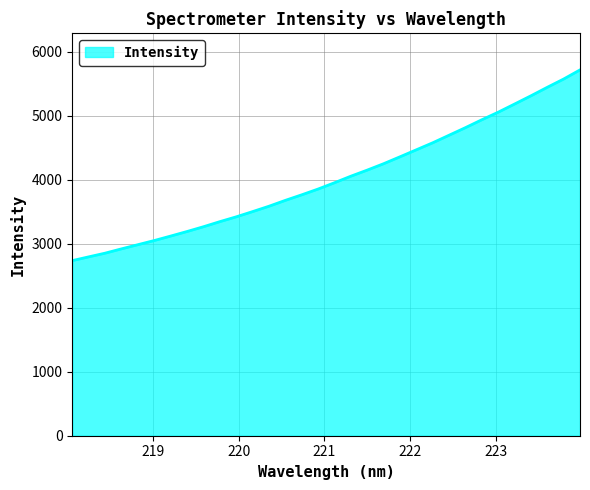

What is the difference between the maximum and minimum values?

2978.9